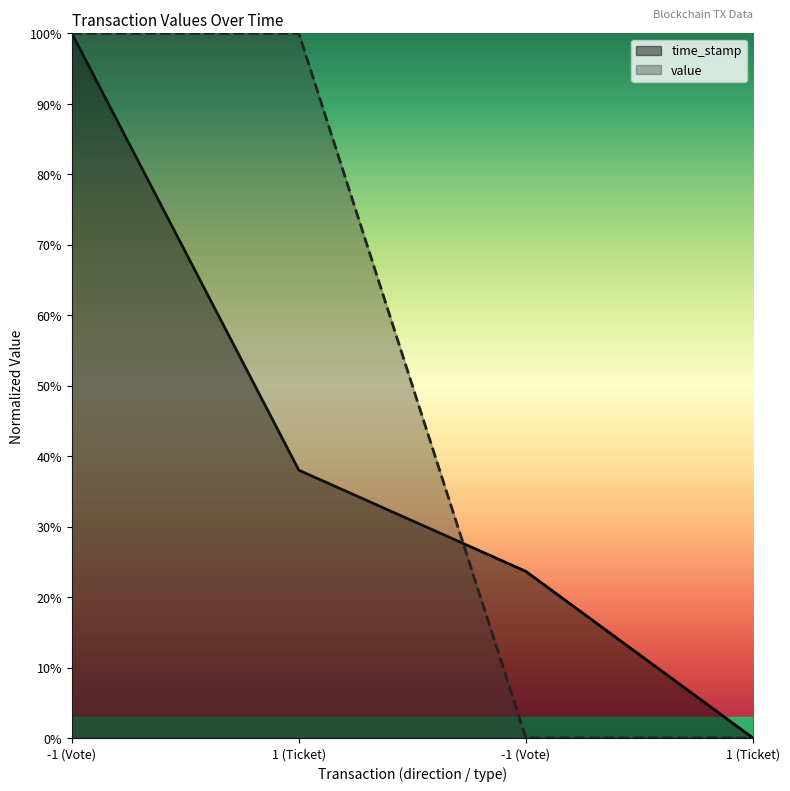

What are all the series names shown in the legend?

time_stamp, value